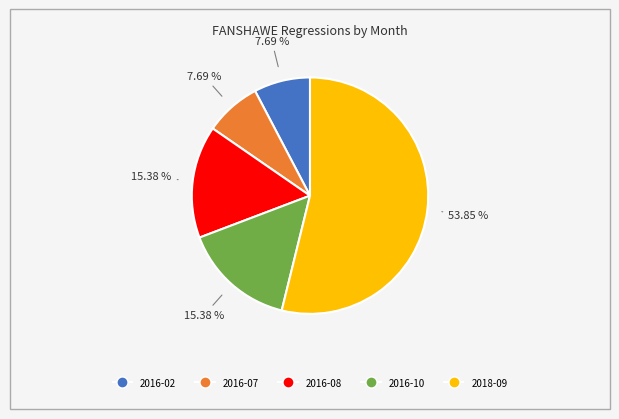

Which category accounts for the majority?

2018-09